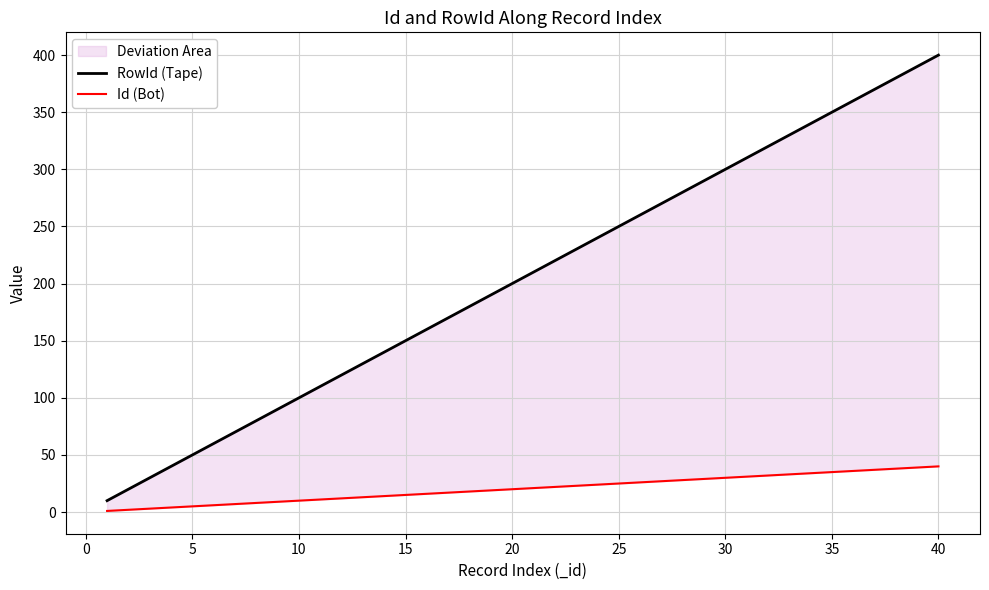

Which series has the widest spread of values?

RowId (Tape)